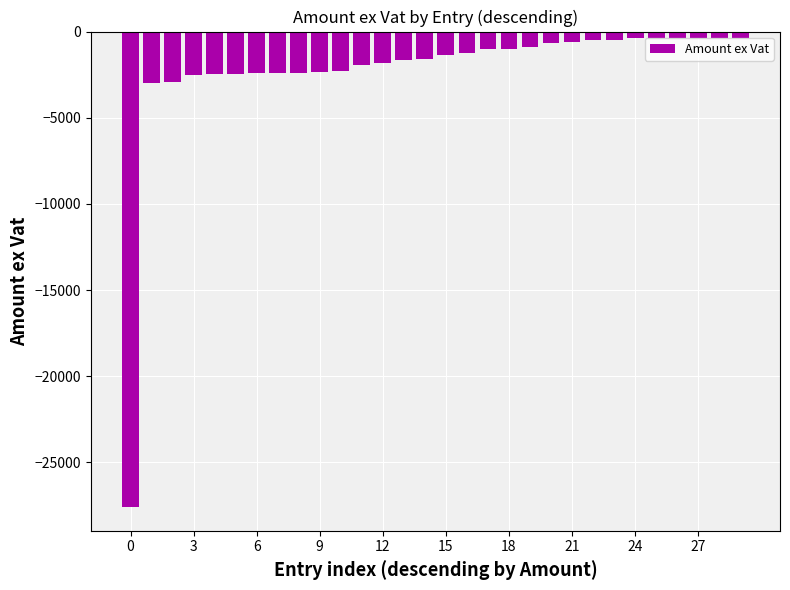

What is the smallest value displayed?

-27587.8